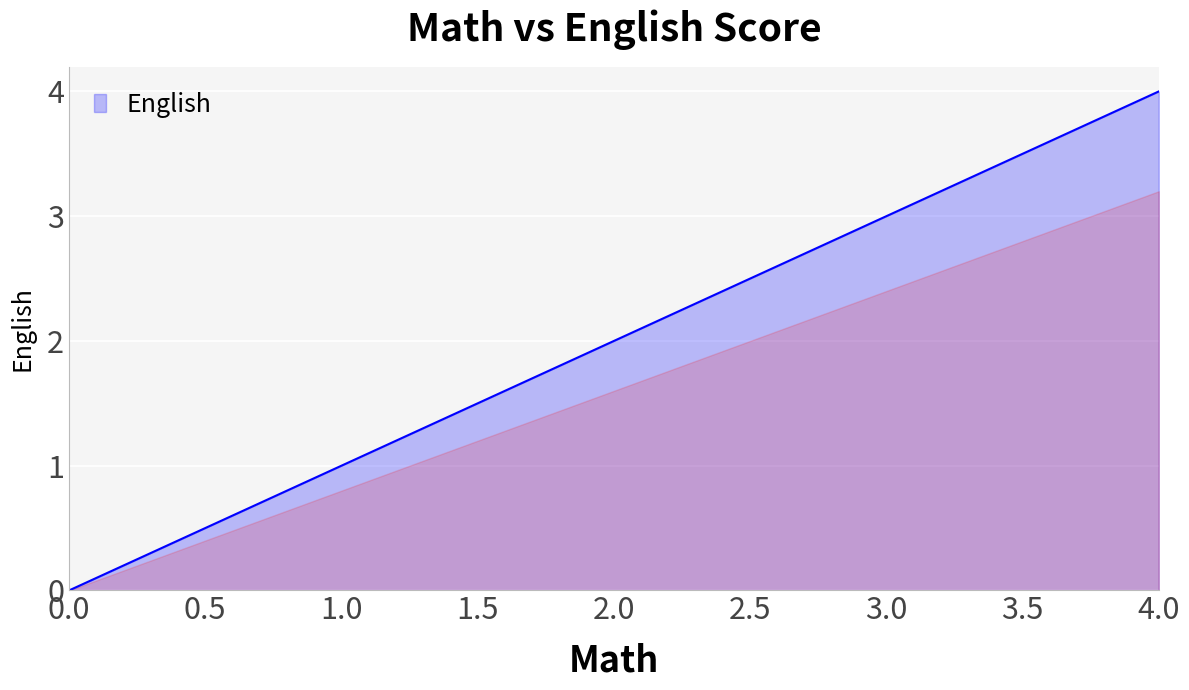

What is the difference between the maximum and minimum values?

4